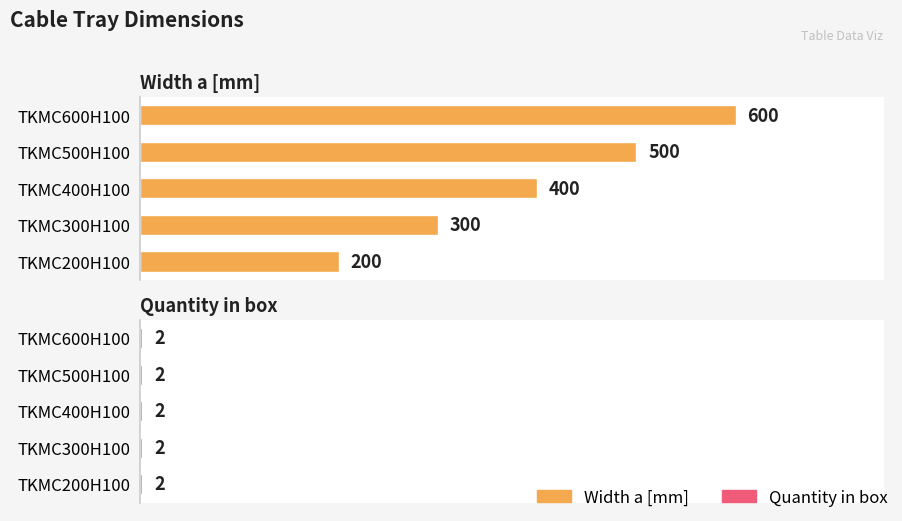

The Quantity in box series shows 0.3 at 1. True or false?

False